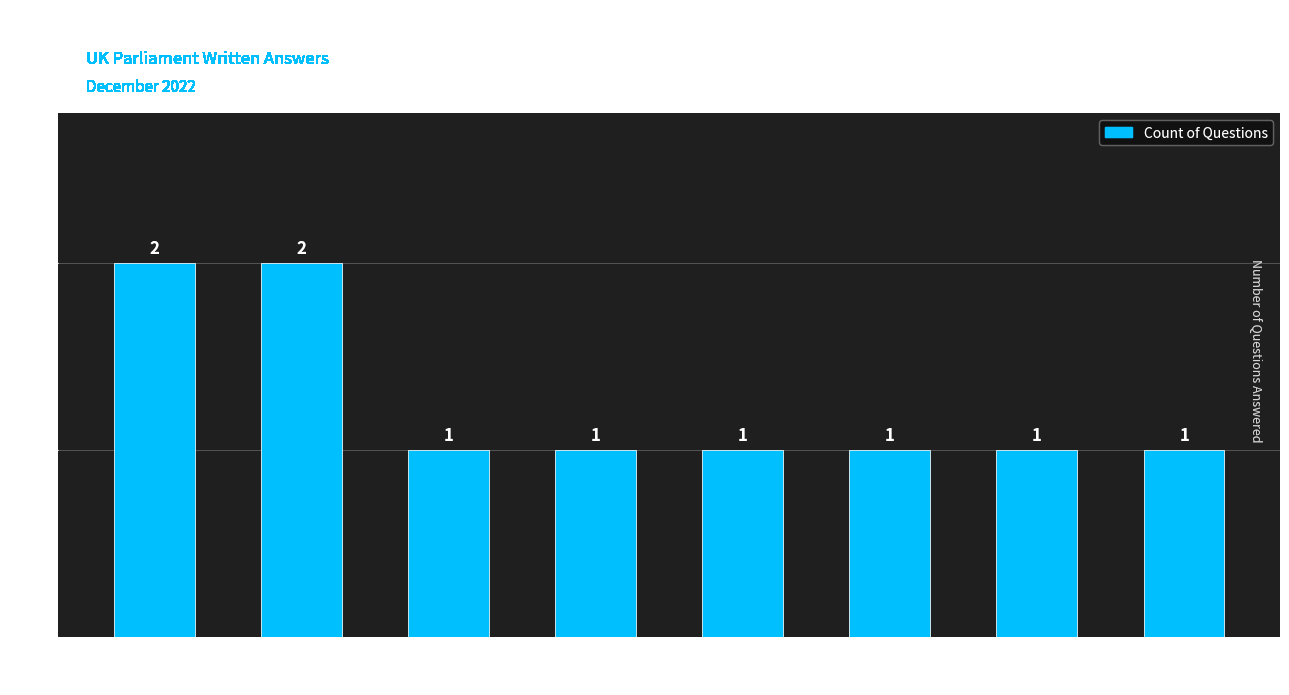

What is the difference between the maximum and minimum values?

1